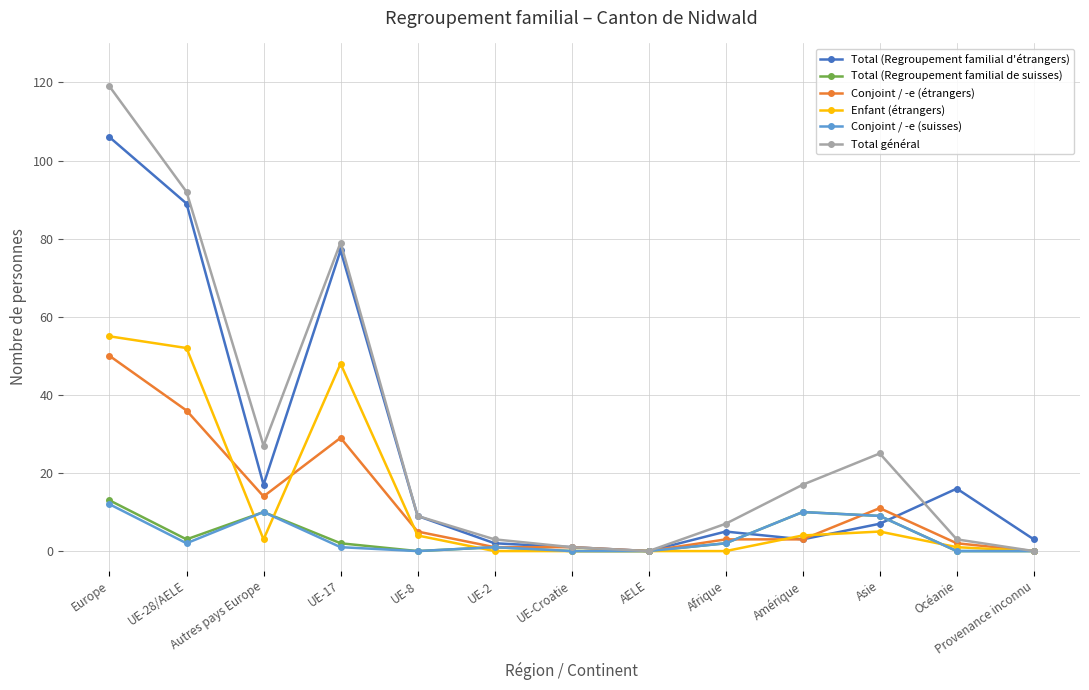

What is the label of the 3rd point from the left?

Autres pays Europe